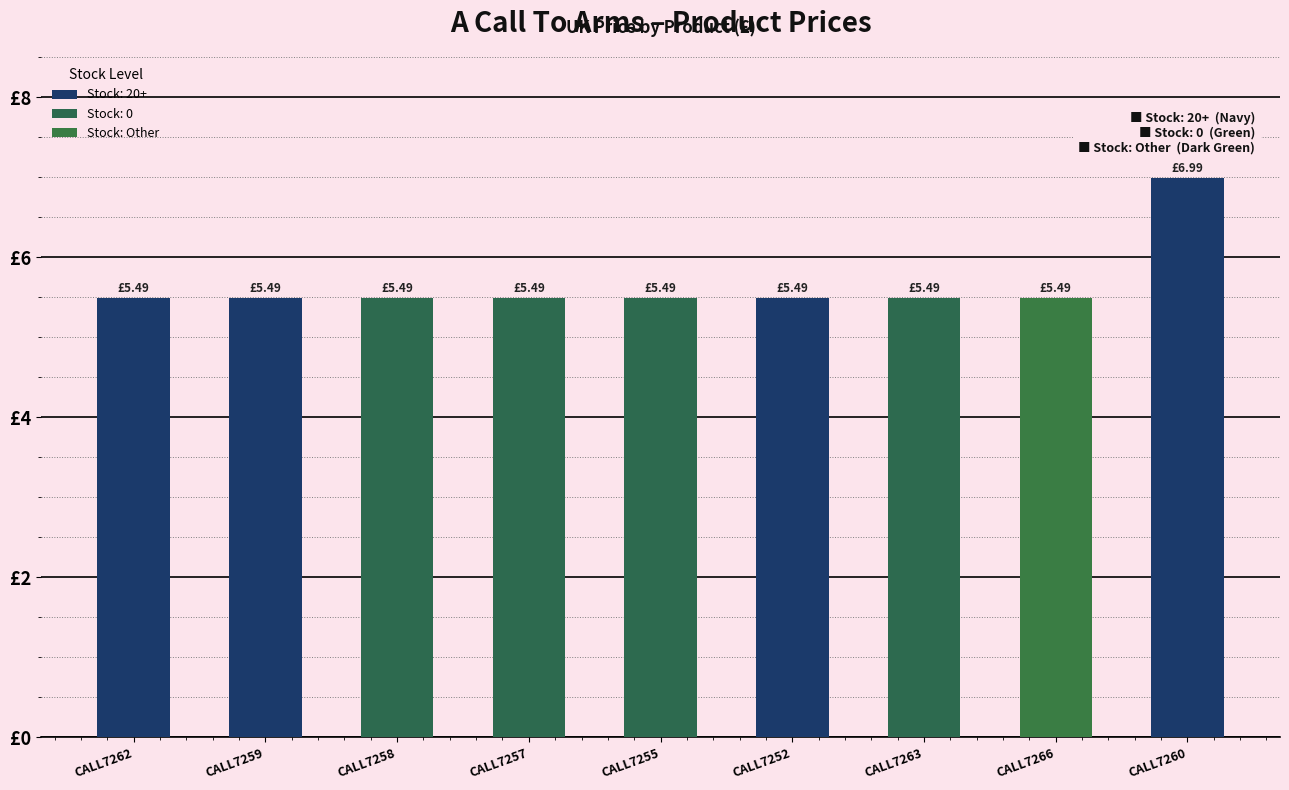

What is the label of the 5th bar from the right?

CALL7255